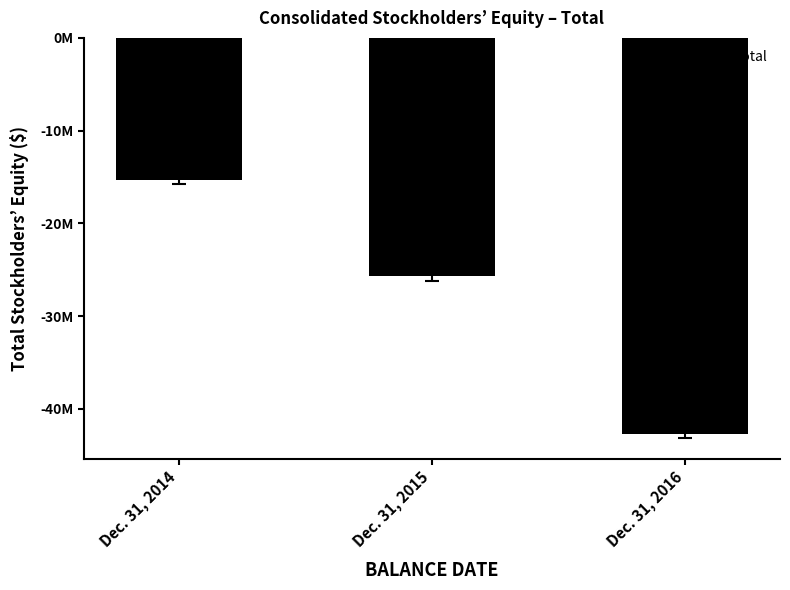

List the labels in order of value, largest first.

Dec. 31, 2014, Dec. 31, 2015, Dec. 31, 2016